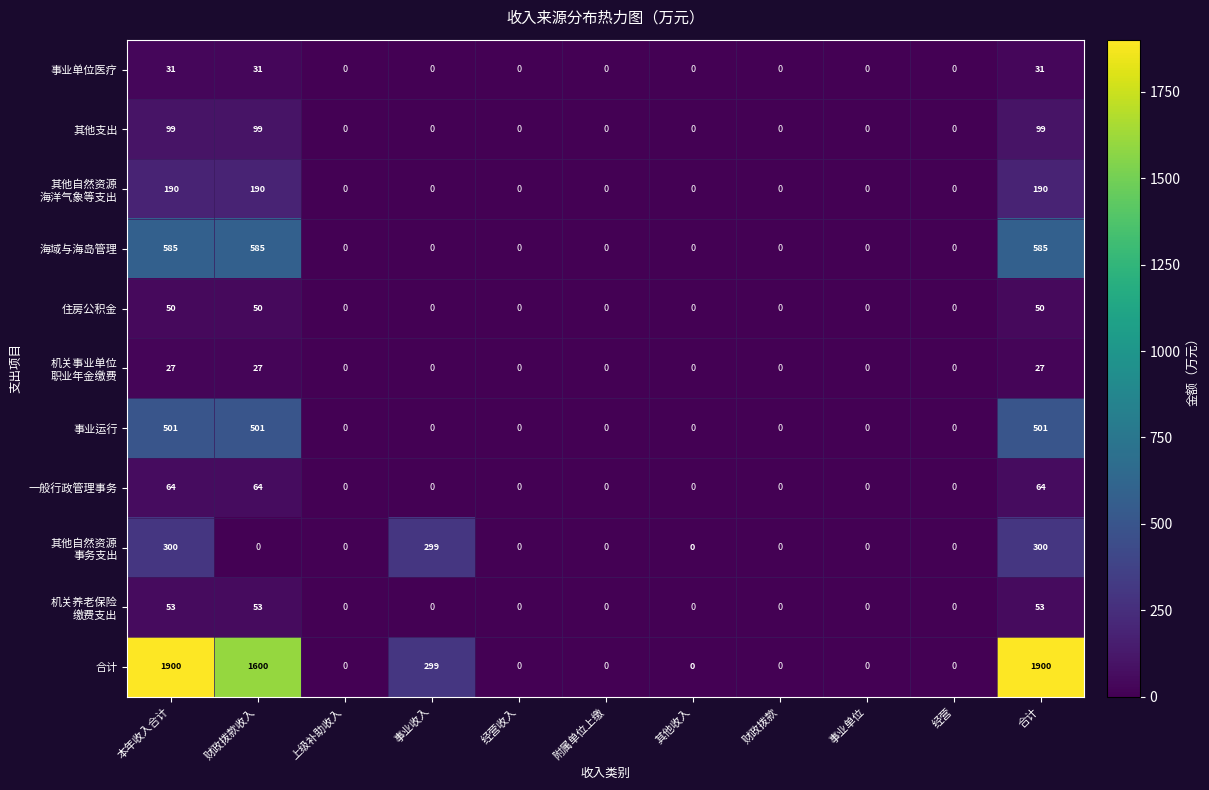

How many distinct data groups are displayed?

11